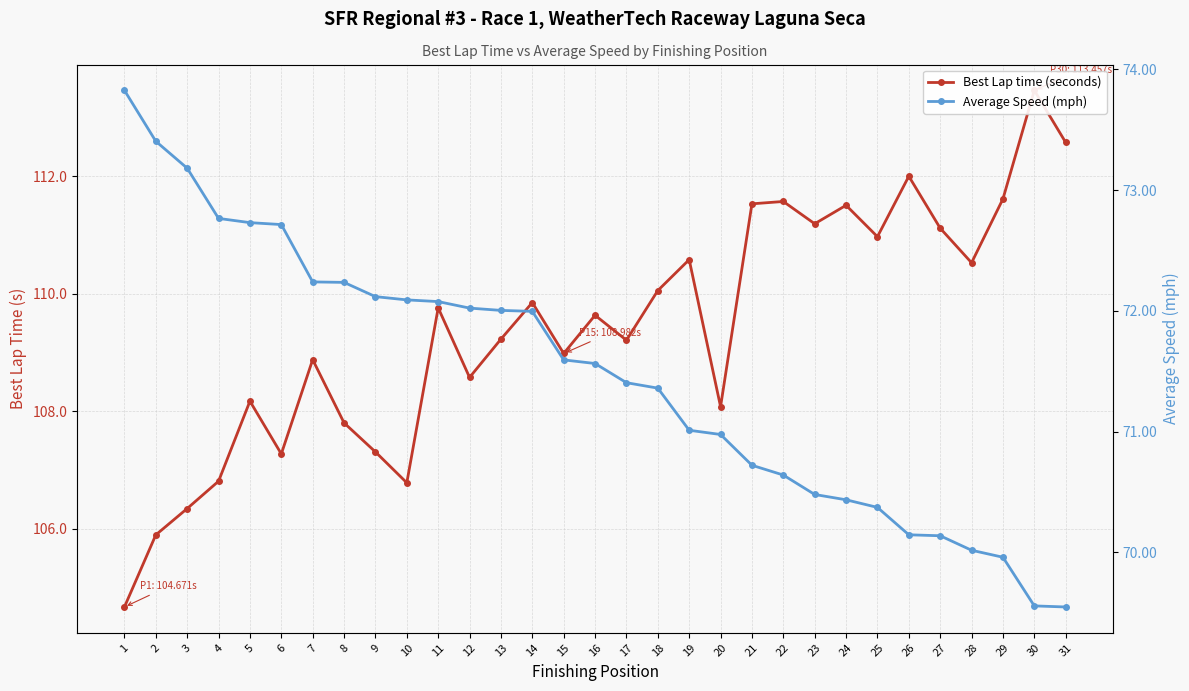

What is the spread (max minus min) of values at 16?

38.1